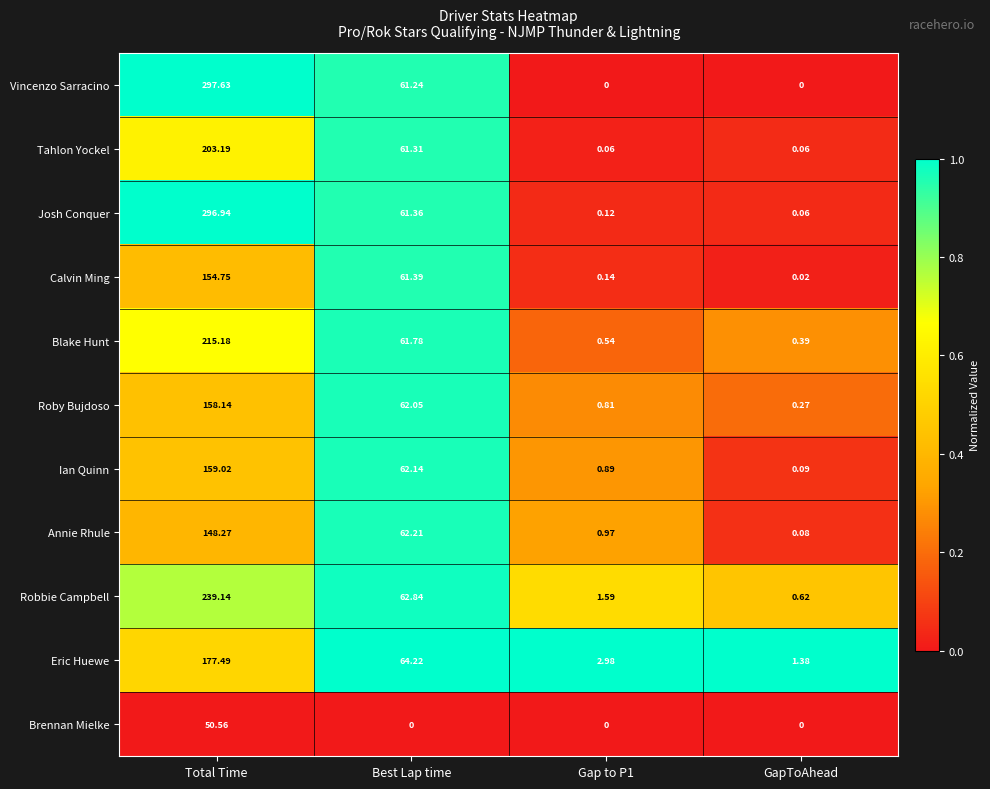

Between Total Time and Gap to P1, which series saw the biggest shift?

Vincenzo Sarracino